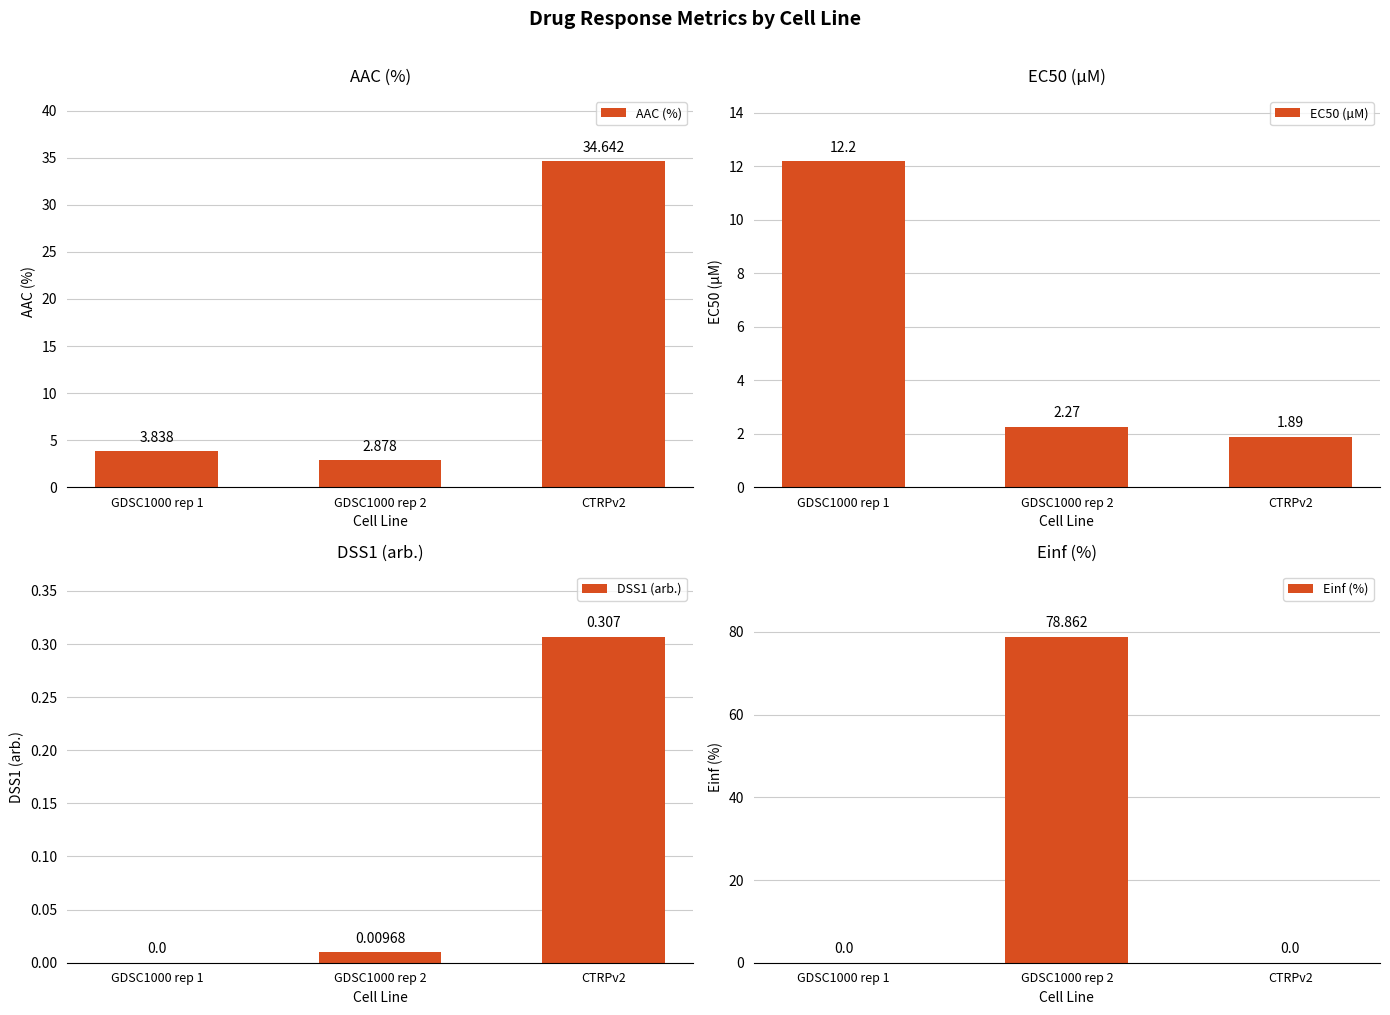

Which series has the widest spread of values?

Einf (%)